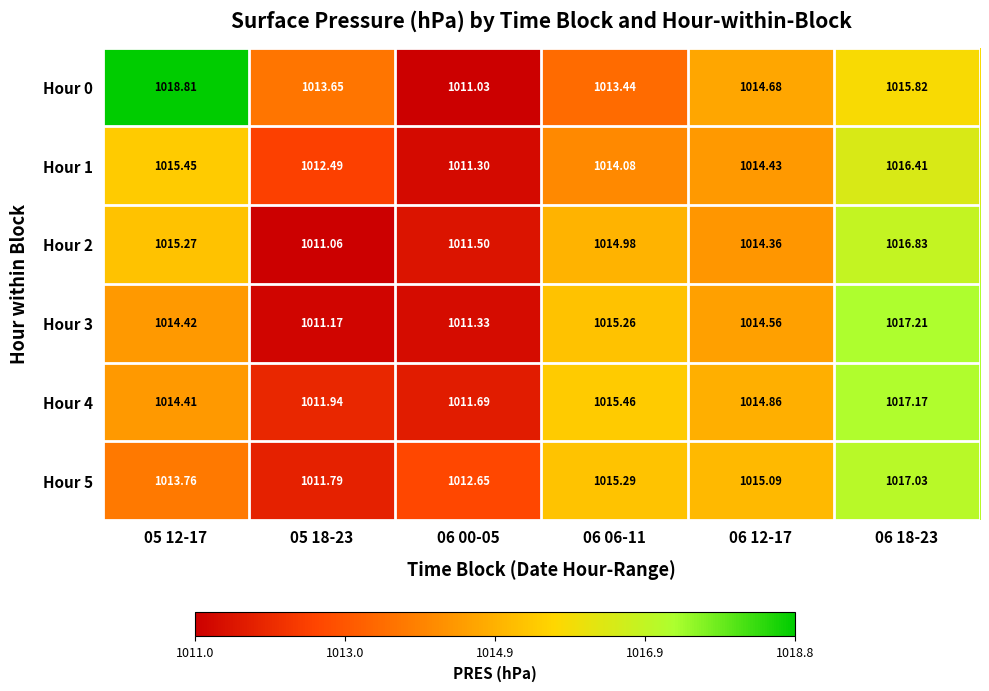

How many values in the Hour 0 series exceed 1014?

3